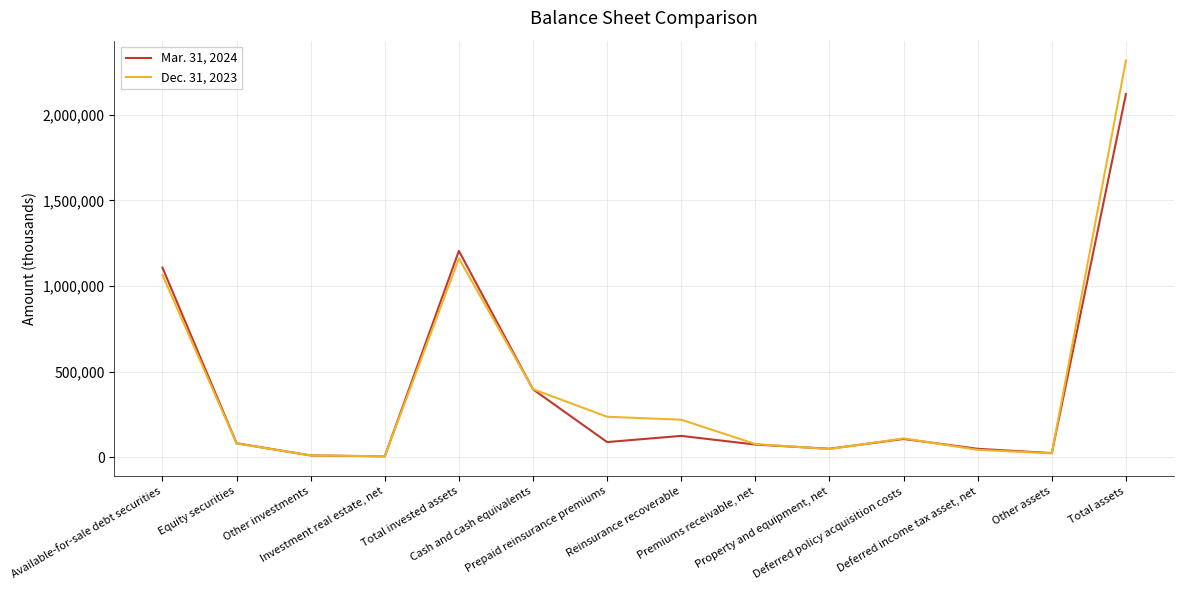

What is the maximum value shown in the chart?

2316561